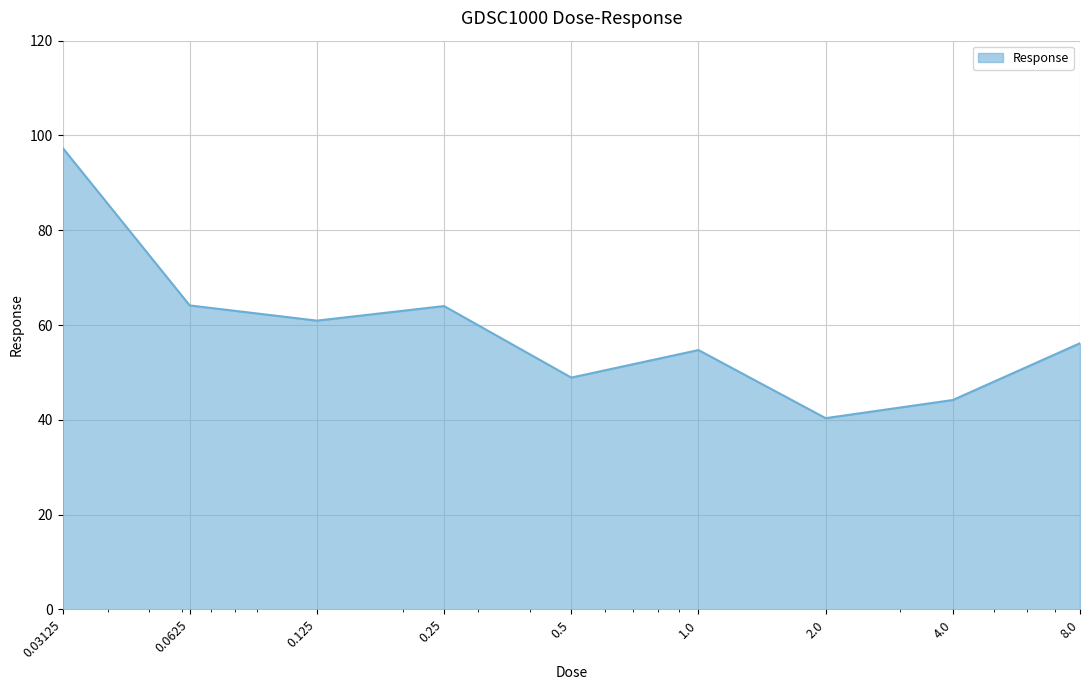

What is the maximum value shown in the chart?

97.4